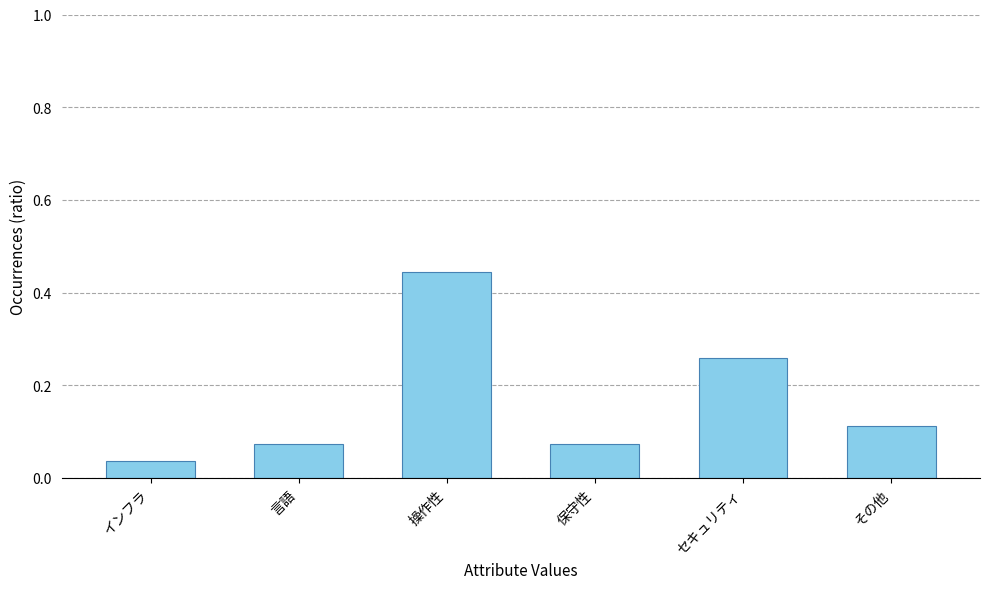

How many distinct data groups are displayed?

1